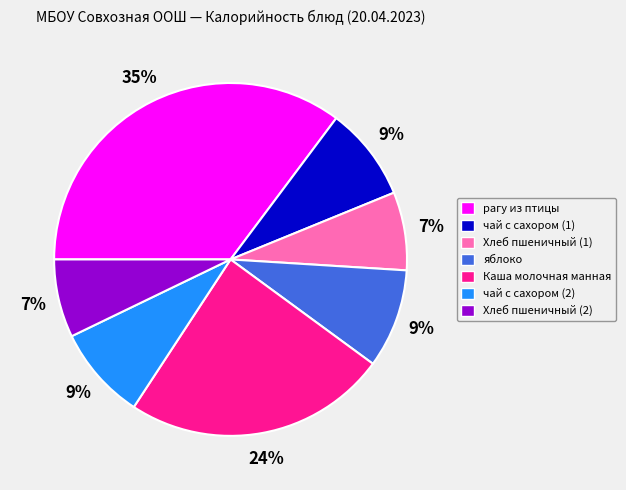

To the nearest percent, what percentage of the pie is чай с сахором (1)?

9%